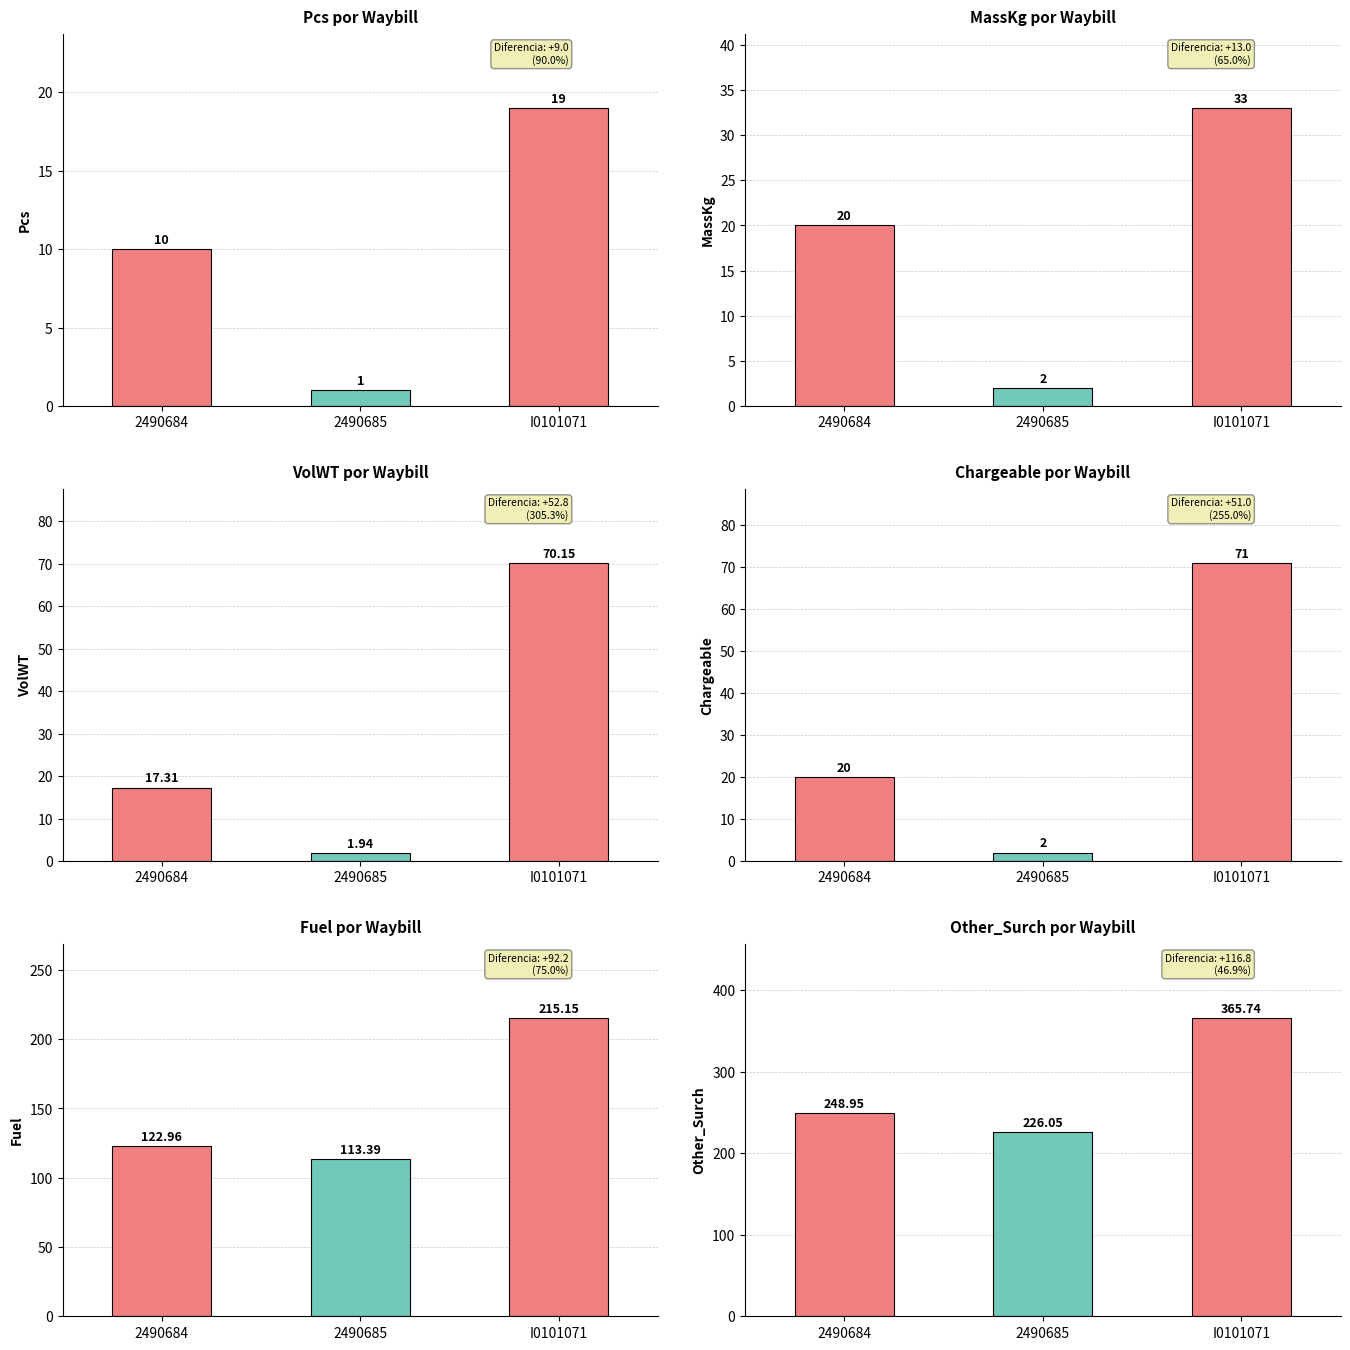

Which series has the widest spread of values?

Other_Surch